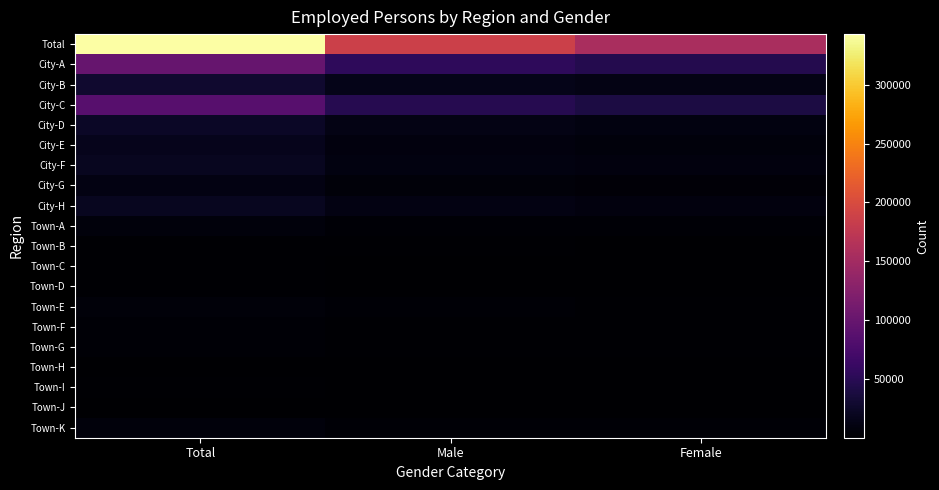

Reading left to right, extract all data points from this chart.

Total: Total=342994	Male=186962	Female=156032
City-A: Total=99987	Male=54009	Female=45978
City-B: Total=28257	Male=15606	Female=12651
City-C: Total=87146	Male=47484	Female=39662
City-D: Total=23051	Male=12400	Female=10651
City-E: Total=16841	Male=9234	Female=7607
City-F: Total=19991	Male=10795	Female=9196
City-G: Total=11361	Male=6098	Female=5263
City-H: Total=20121	Male=11153	Female=8968
Town-A: Total=6910	Male=3868	Female=3042
Town-B: Total=2658	Male=1468	Female=1190
Town-C: Total=1656	Male=905	Female=751
Town-D: Total=2296	Male=1311	Female=985
Town-E: Total=5715	Male=3148	Female=2567
Town-F: Total=3873	Male=2060	Female=1813
Town-G: Total=3297	Male=1818	Female=1479
Town-H: Total=1135	Male=646	Female=489
Town-I: Total=1448	Male=878	Female=570
Town-J: Total=254	Male=160	Female=94
Town-K: Total=6997	Male=3921	Female=3076